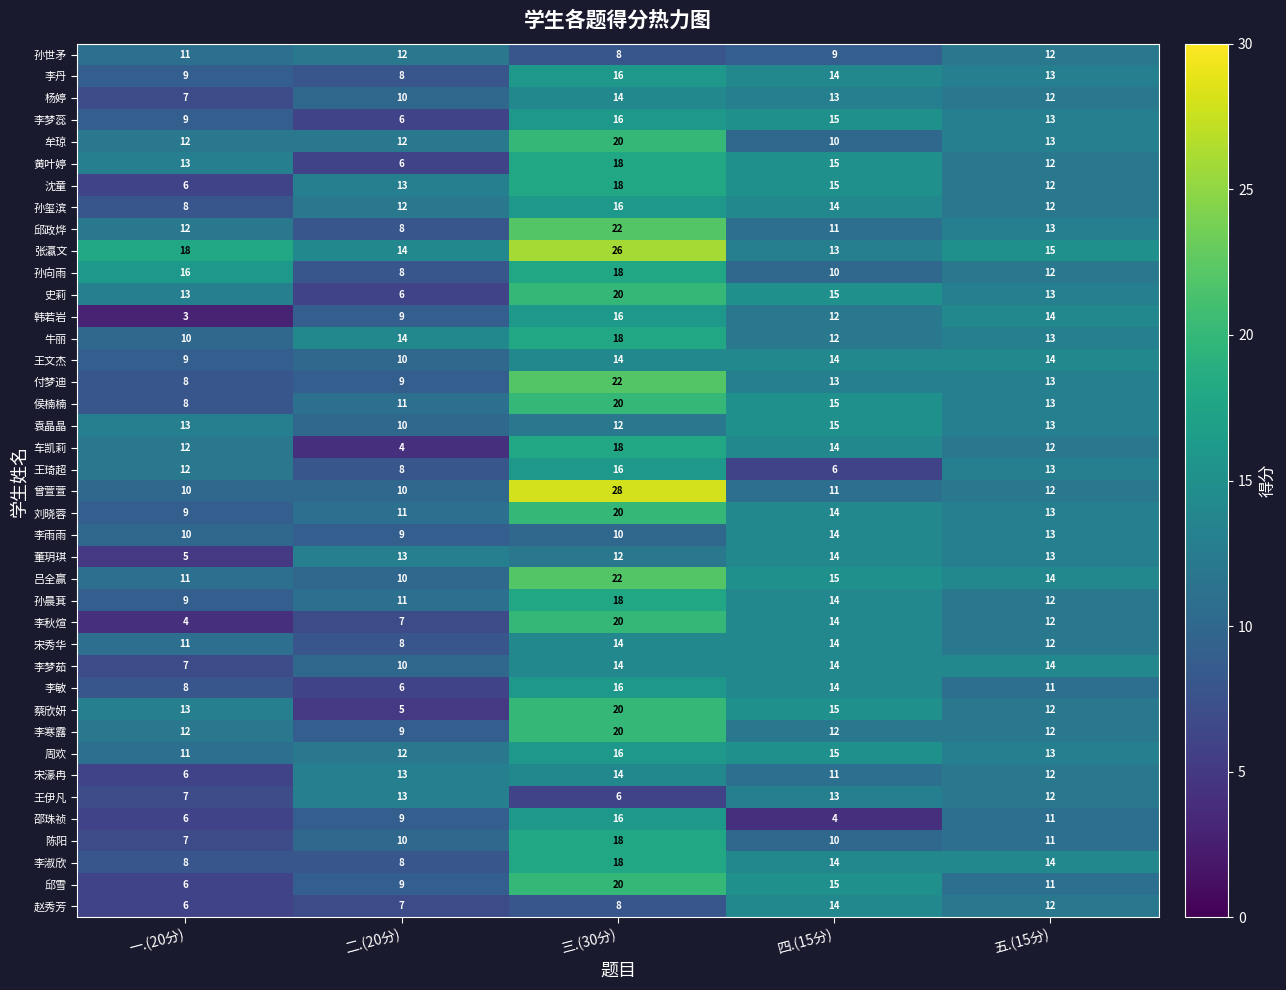

The value of 沈童 at 二.(20分) is 13. True or false?

True